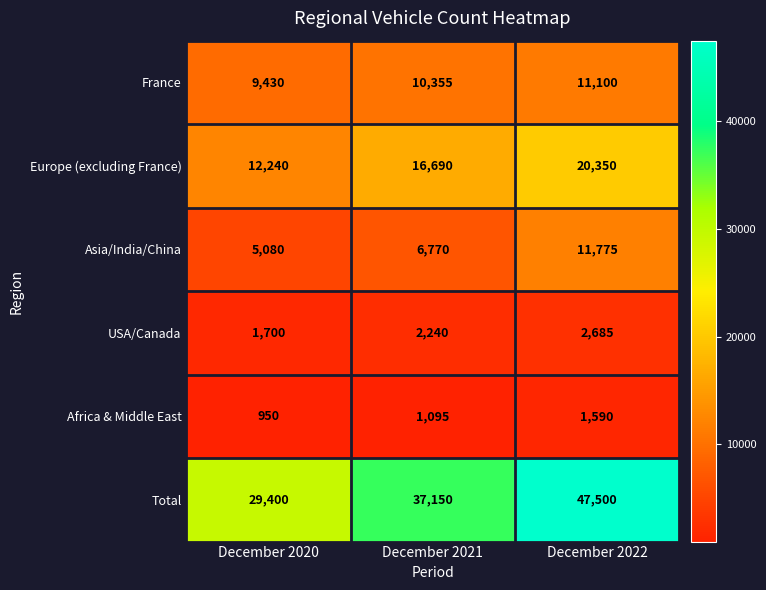

How many USA/Canada values are between 1700 and 2685?

3